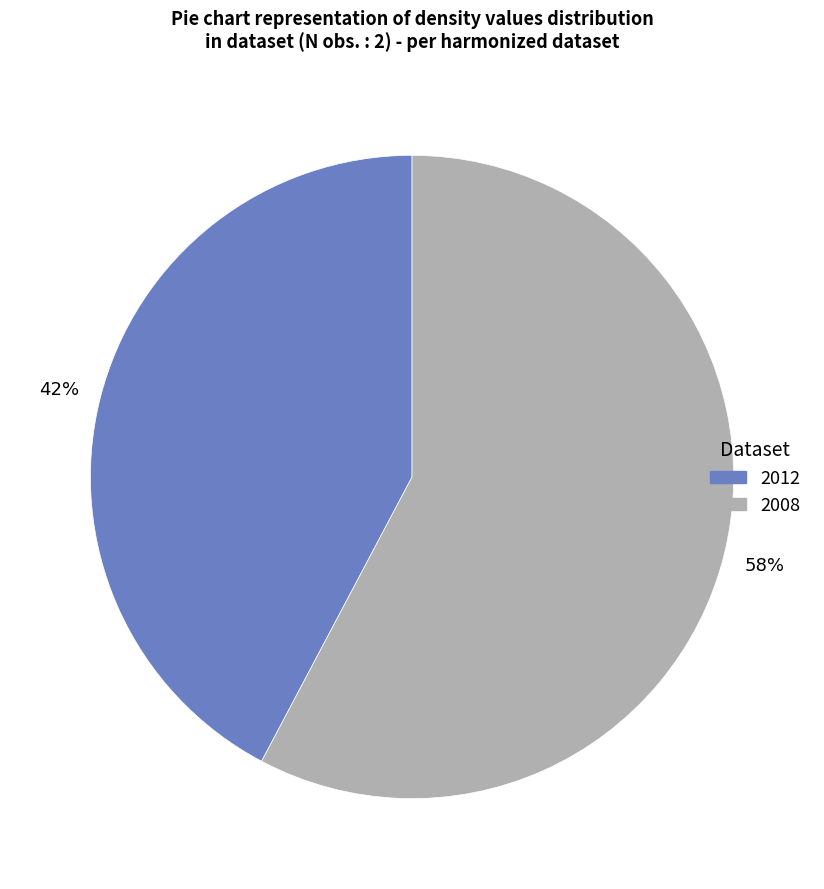

Count the number of slices in the pie.

2